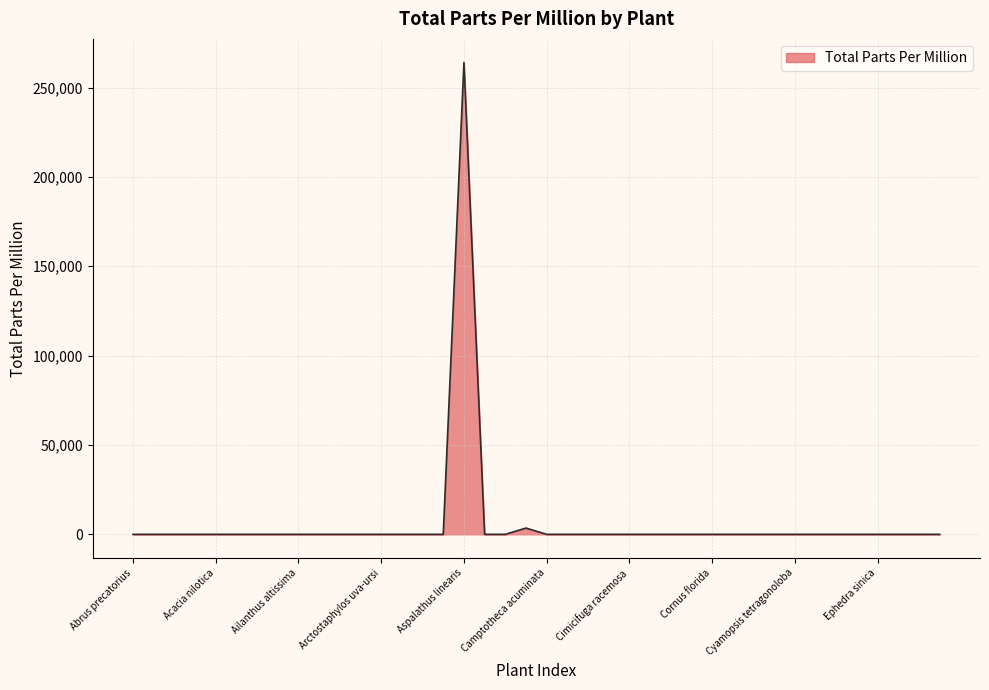

What is the difference between the maximum and minimum values?

264000